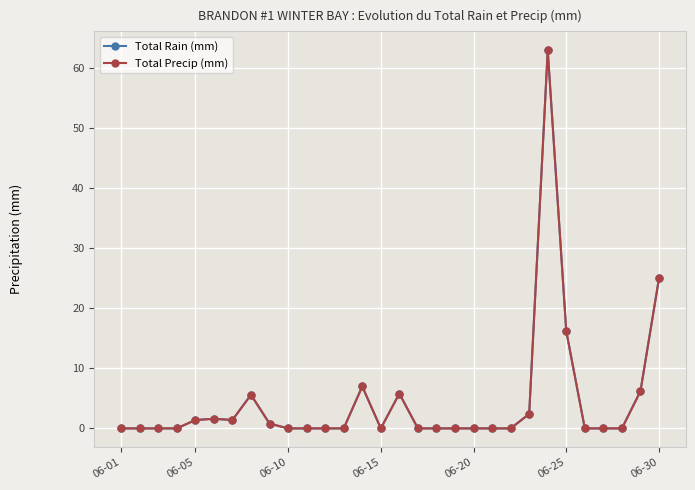

At how many categories does at least one series exceed 43?

1